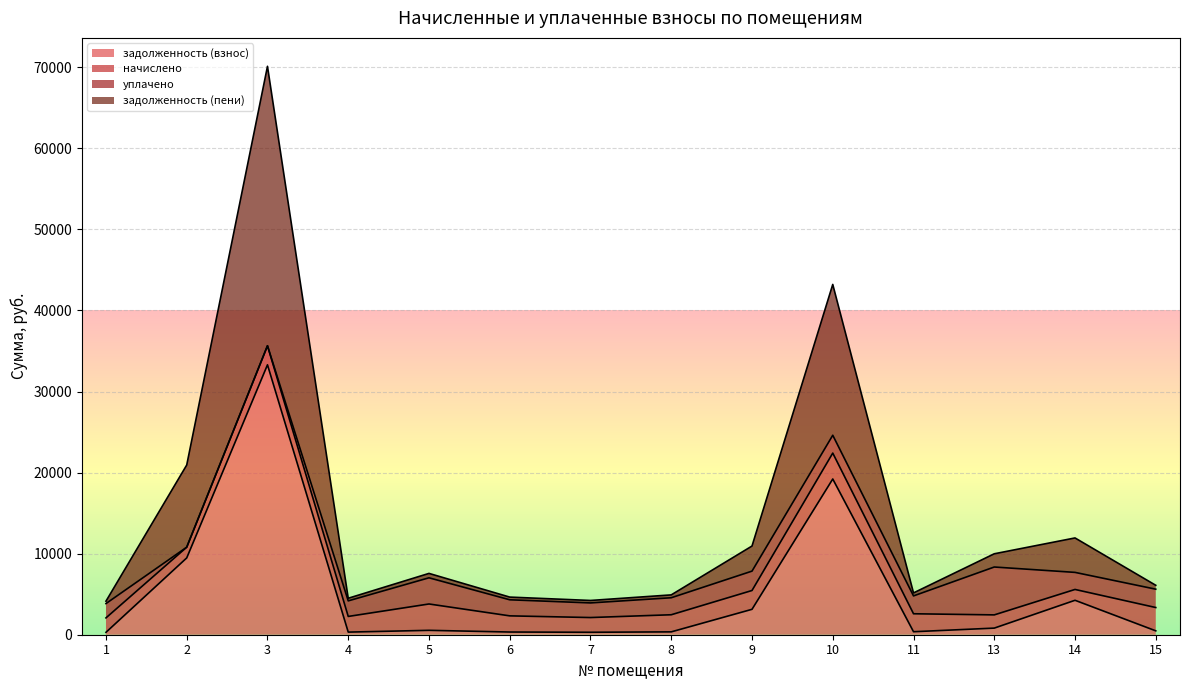

The value of задолженность (пени) at 15 is 1324.4. True or false?

False